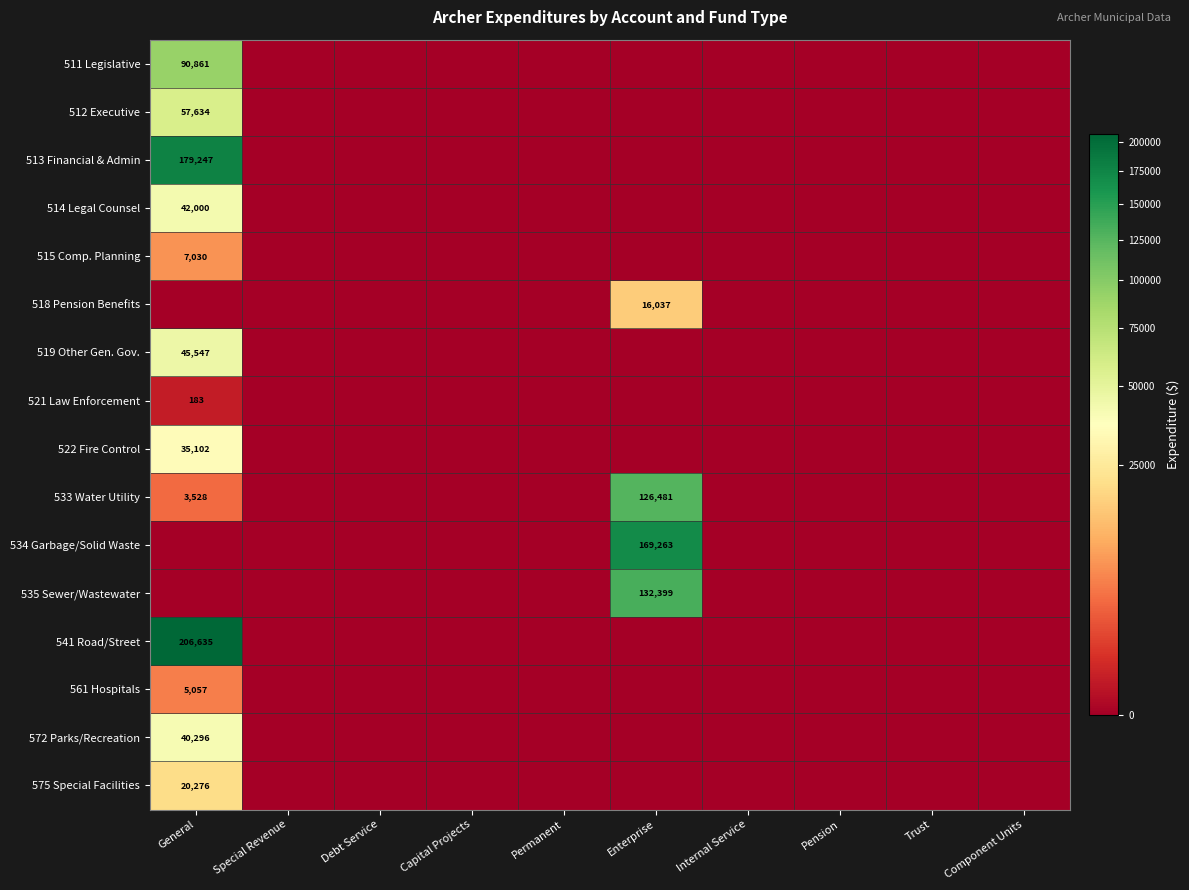

The 513 Financial & Admin series shows 86711 at General. True or false?

False